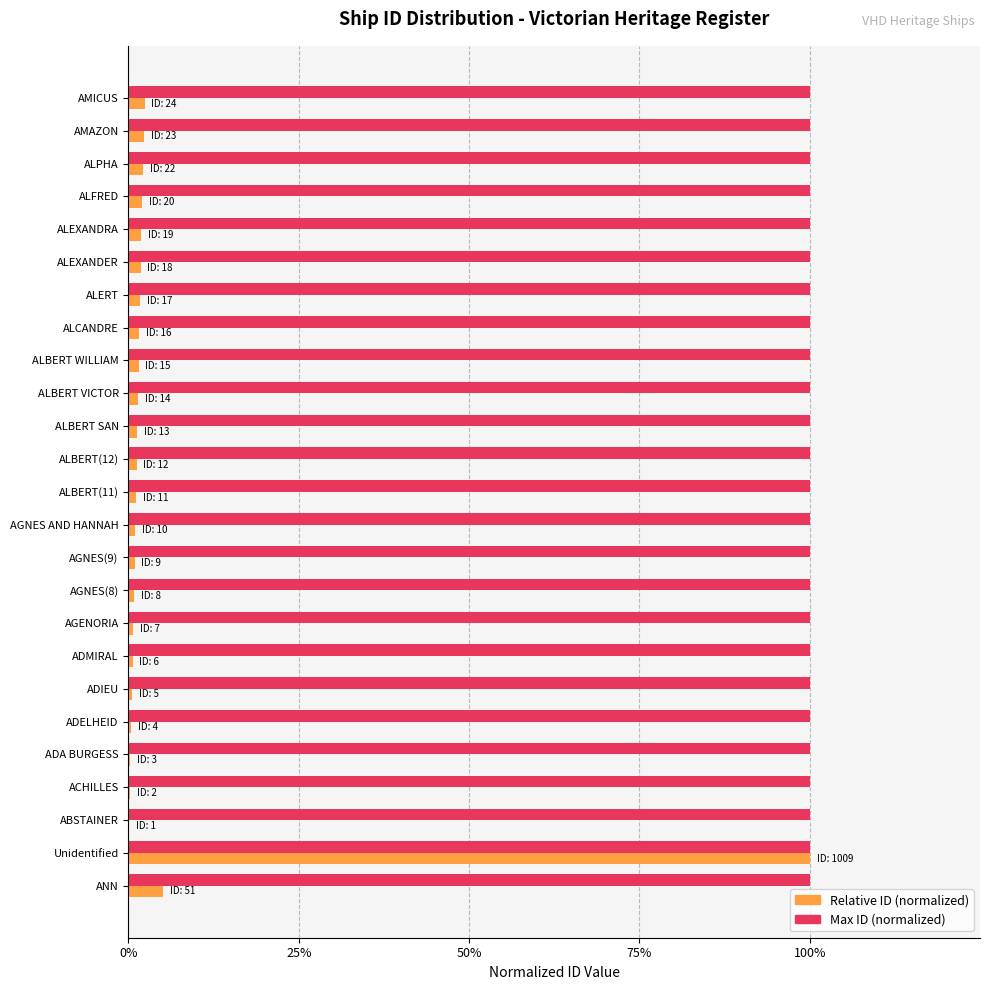

What are all the series names shown in the legend?

Relative ID (normalized), Max ID (normalized)